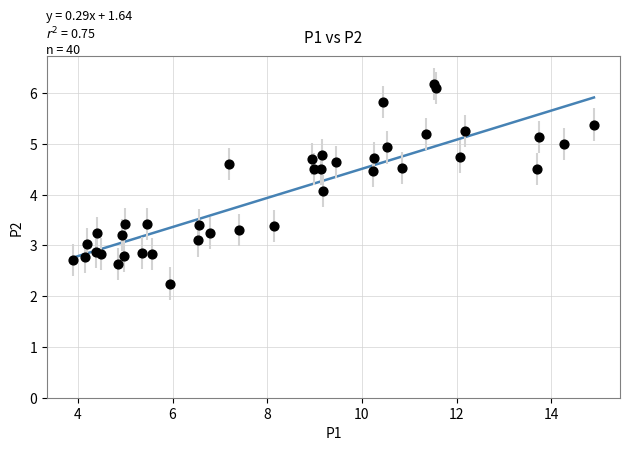

What Y value in the scatter plot is closest to 4?

4.1